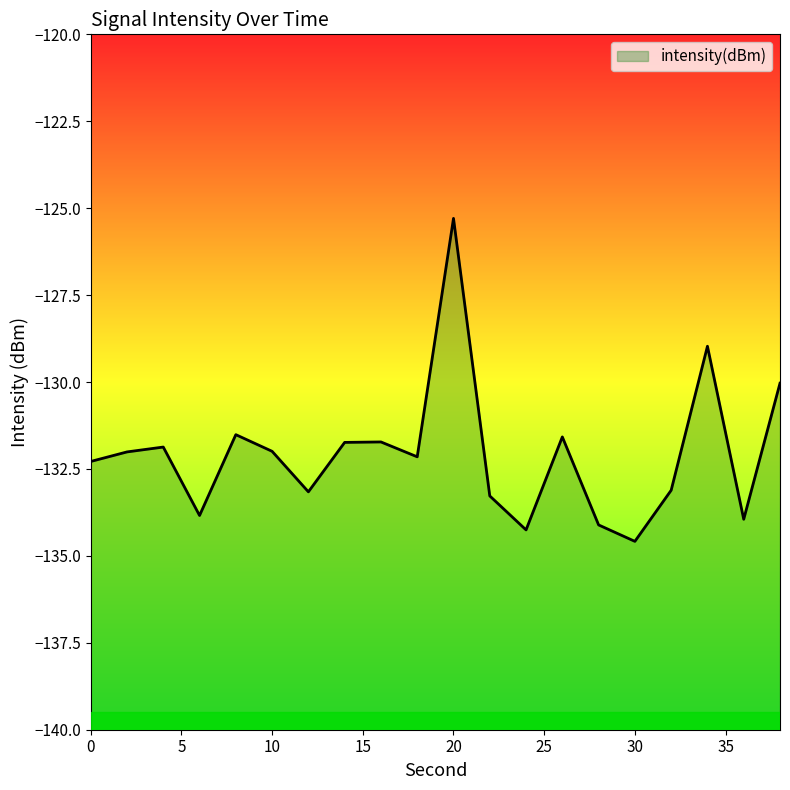

What is the minimum value shown in the chart?

-134.6